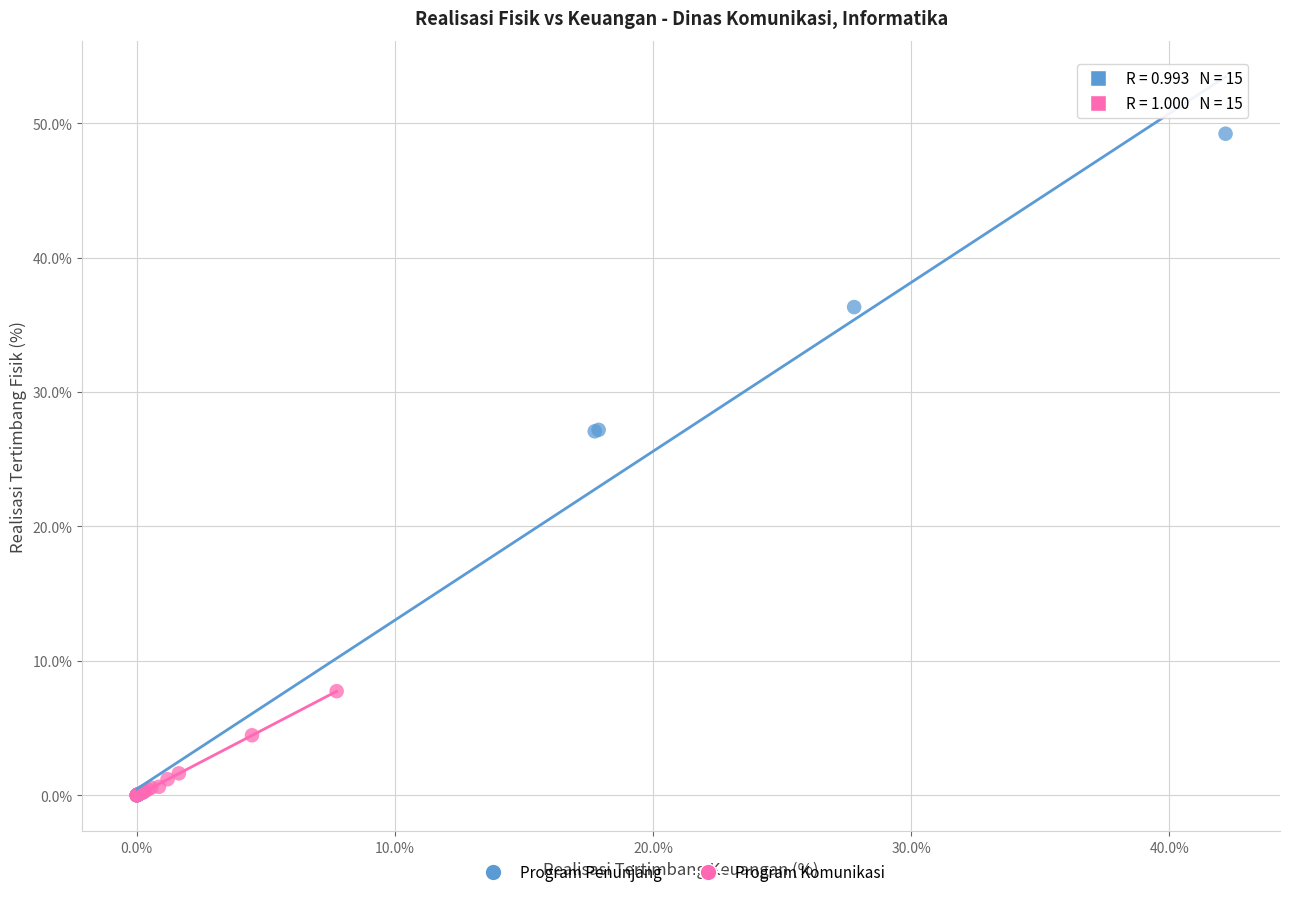

What are all the series names shown in the legend?

Program Penunjang, Program Komunikasi